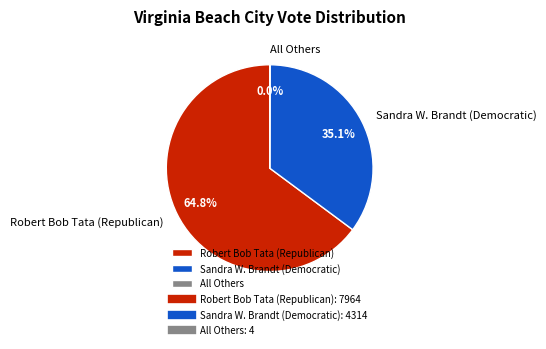

Which slice represents more than half of the pie?

Robert Bob Tata (Republican)